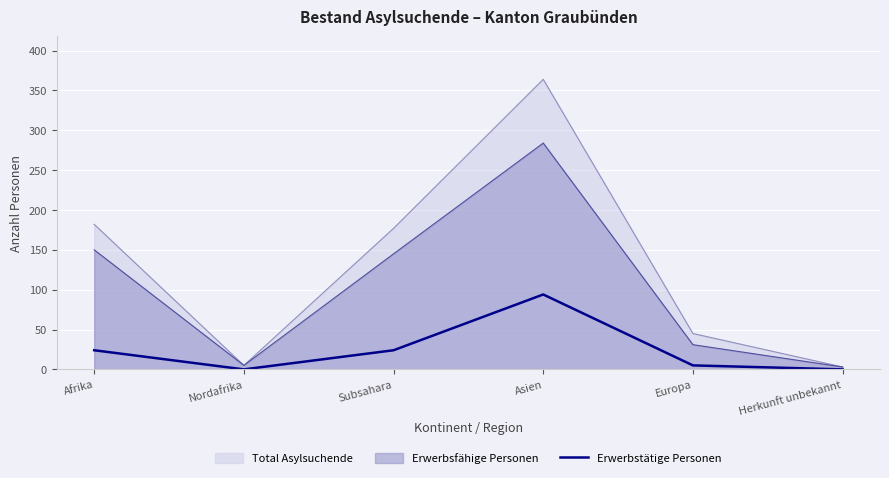

What is the ratio of the value at Europa to the value at Subsahara?

0.2